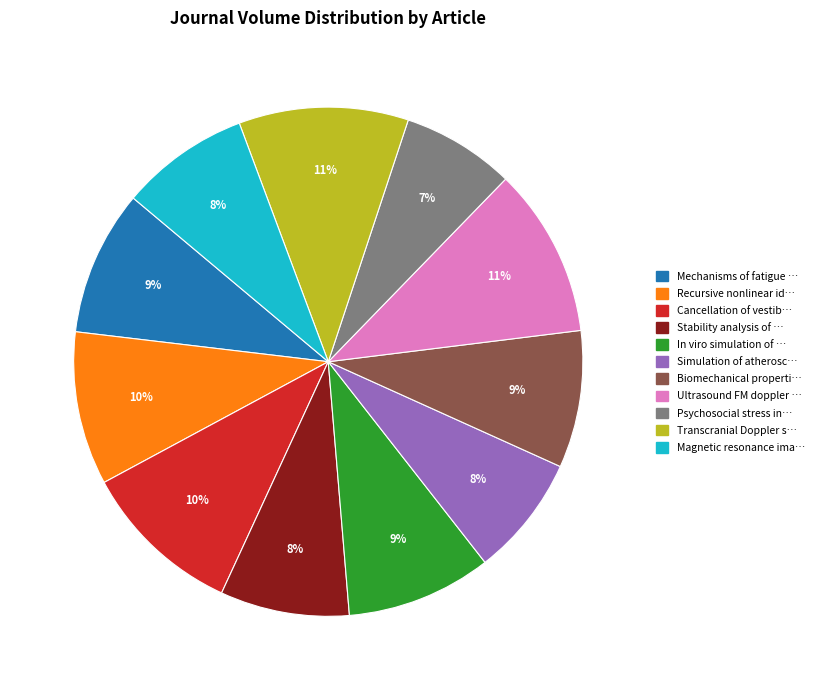

What is the smallest slice in the pie chart?

Psychosocial stress in…